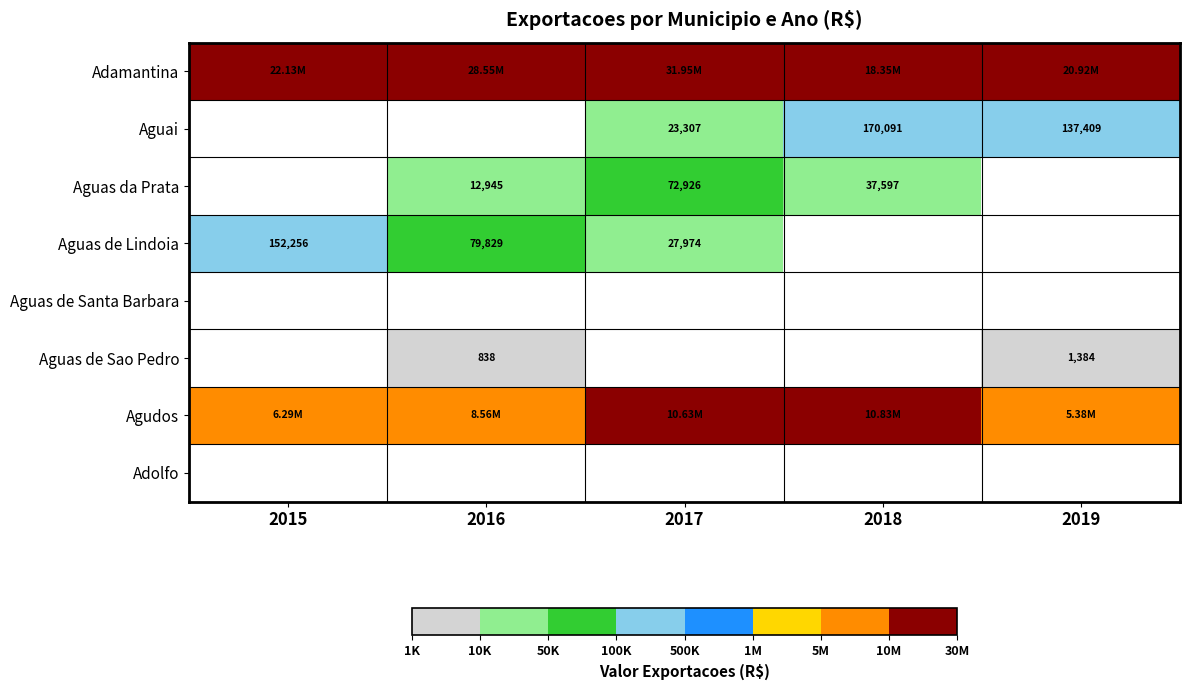

What is the maximum value shown in the chart?

31950303.0